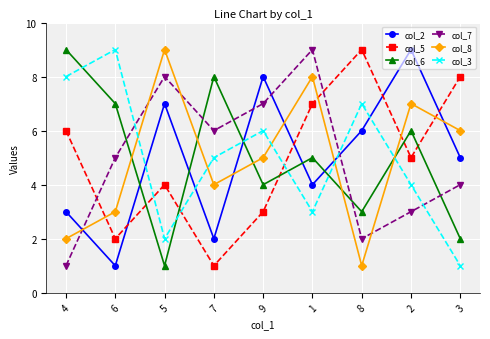

Is the value of col_8 at 1 greater than the value of col_3 at 9?

Yes